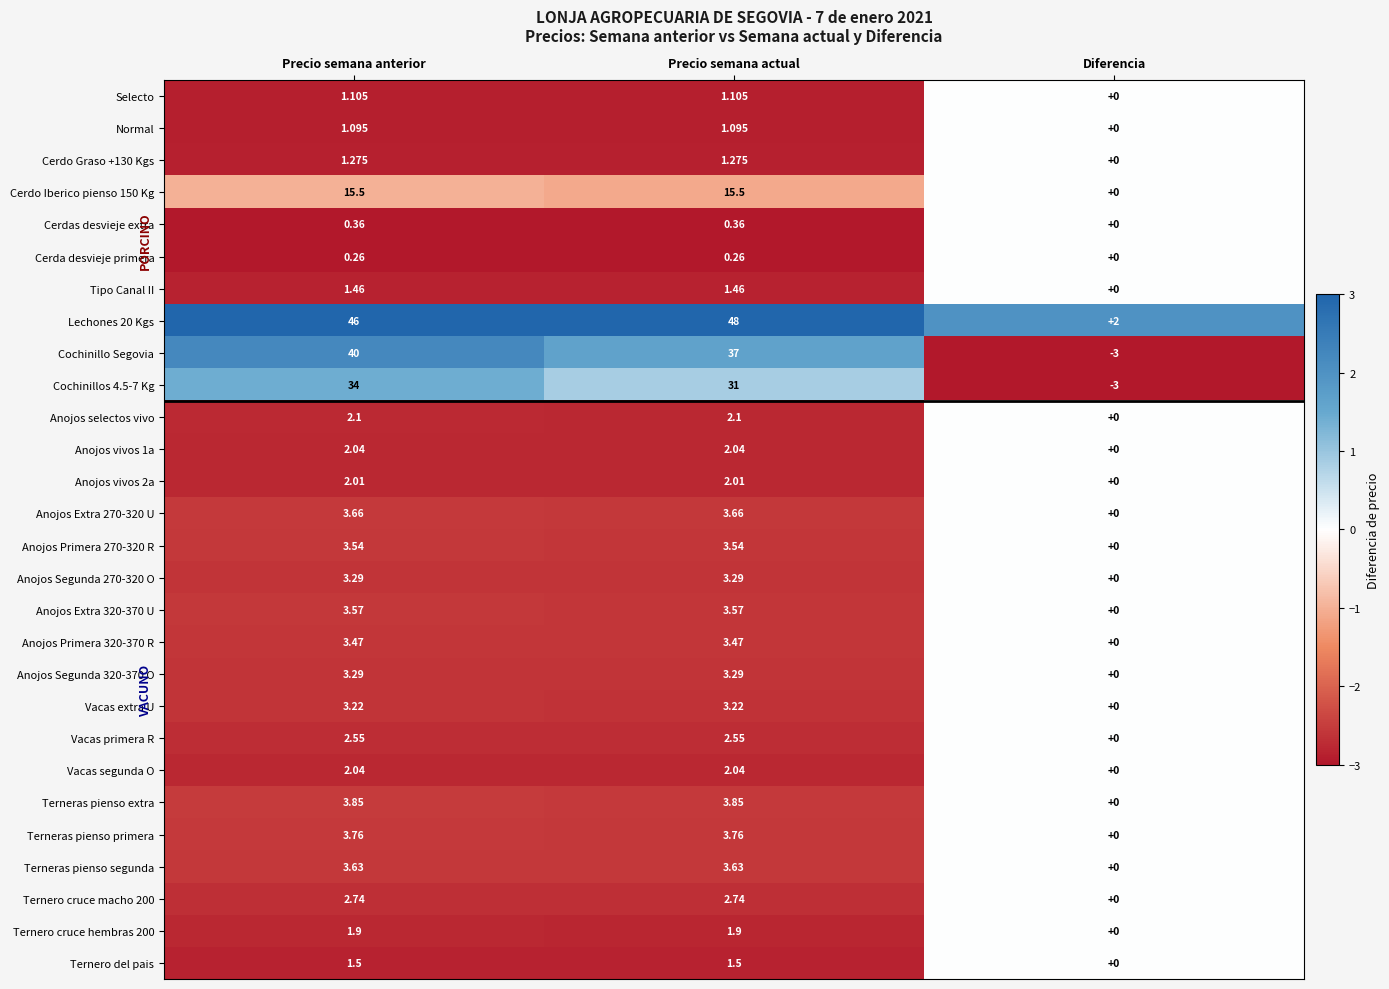

Where is Cerdas desvieje extra nearest to the value 0?

Diferencia